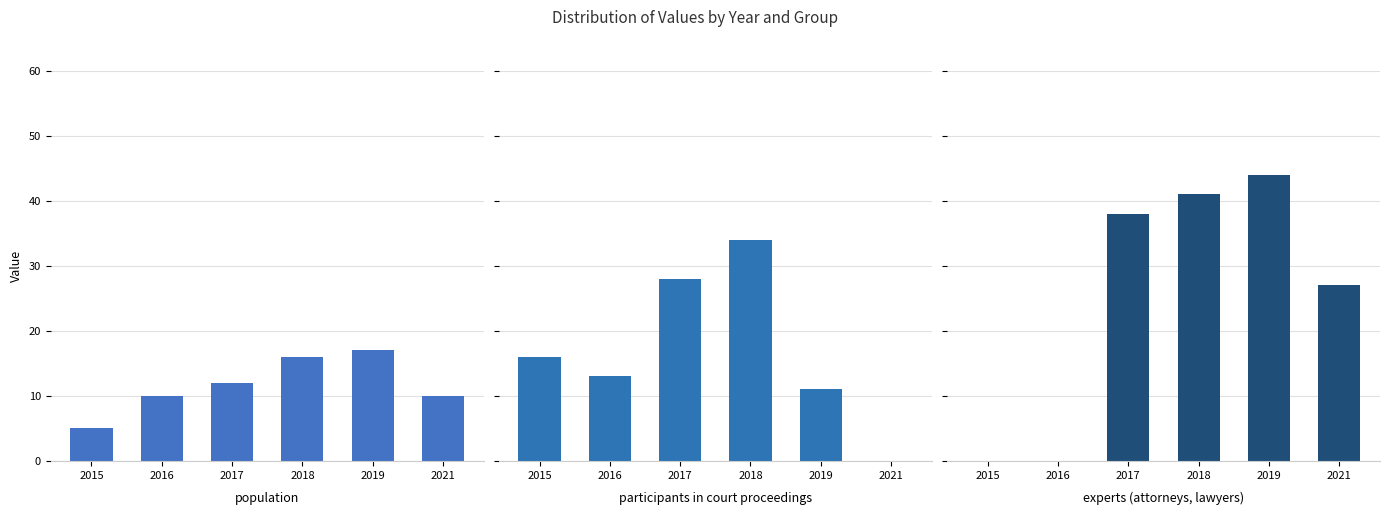

What is the difference between the highest and lowest values at 2016?

13